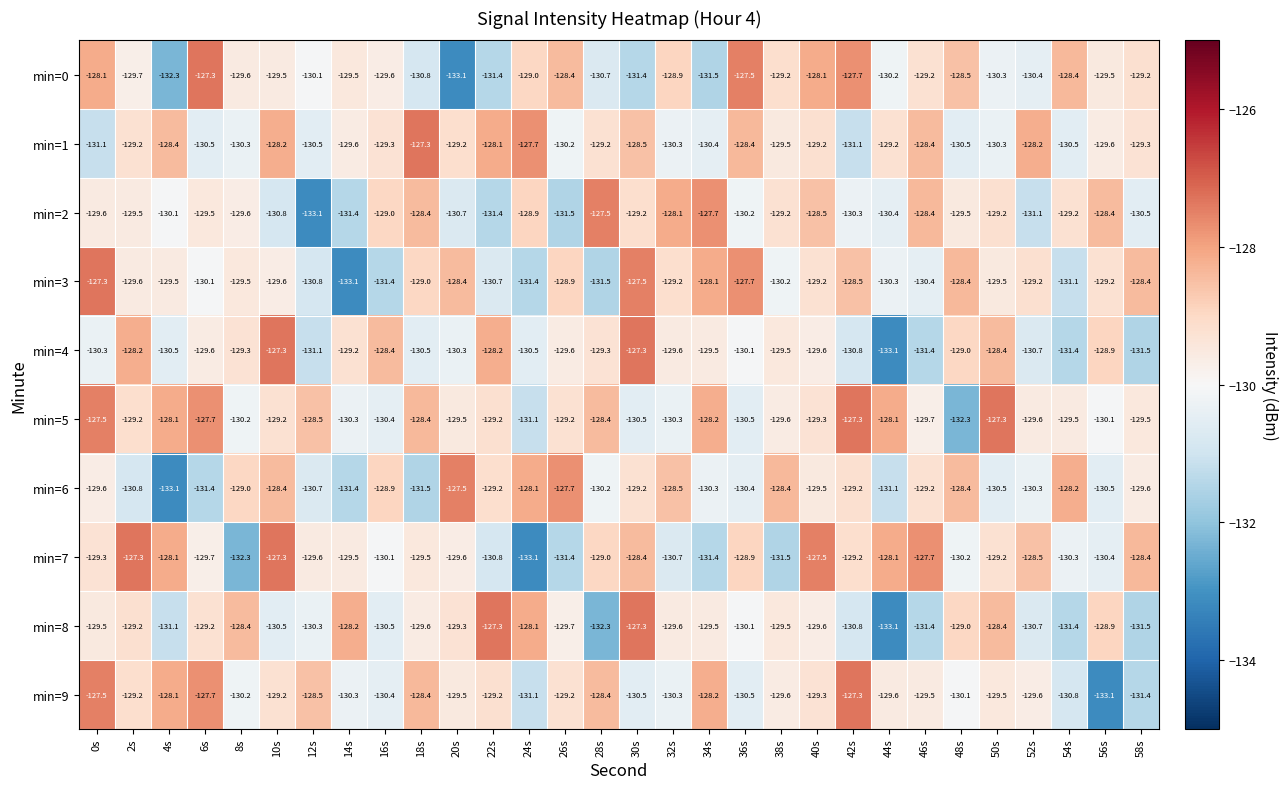

What is the difference between the highest and lowest values at 56s?

4.7